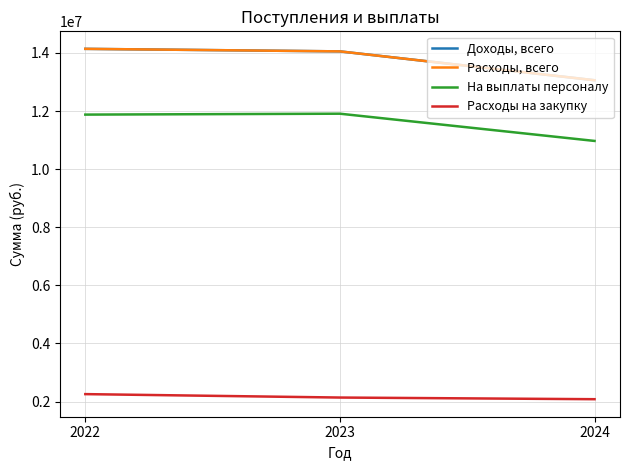

Reading left to right, extract all data points from this chart.

Доходы, всего: 2022=14140782.0	2023=14053810.8	2024=13060332.1
Расходы, всего: 2022=14140782.0	2023=14053810.8	2024=13060332.1
На выплаты персоналу: 2022=11877141.0	2023=11908381.0	2024=10970848.0
Расходы на закупку: 2022=2254641.0	2023=2136877.8	2024=2079704.1